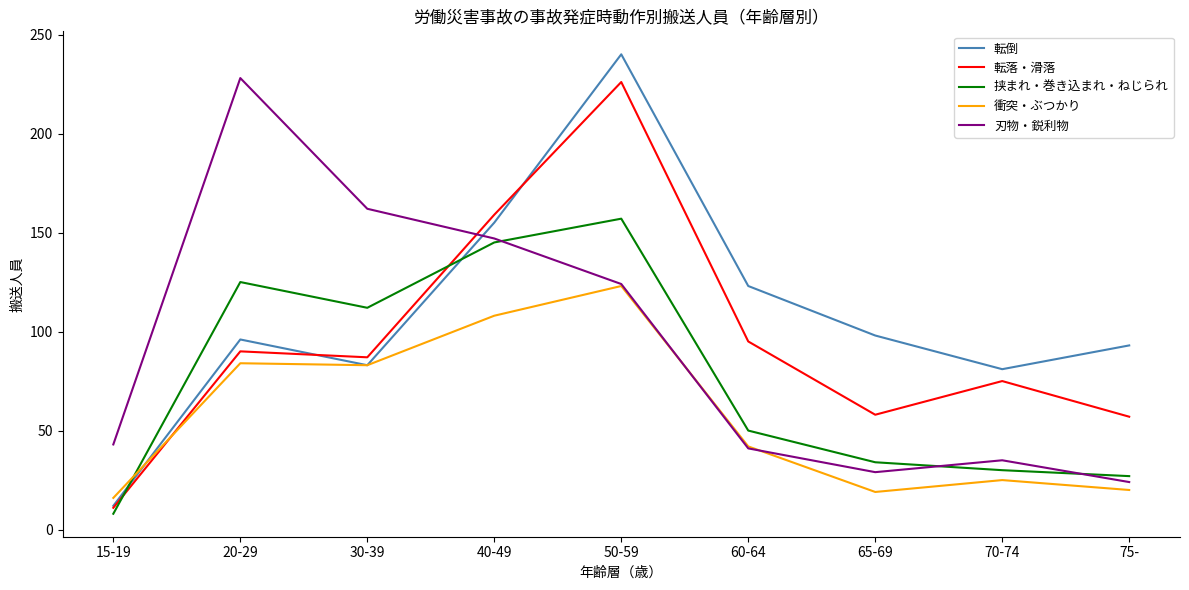

What is the minimum value for 刃物・鋭利物?

24